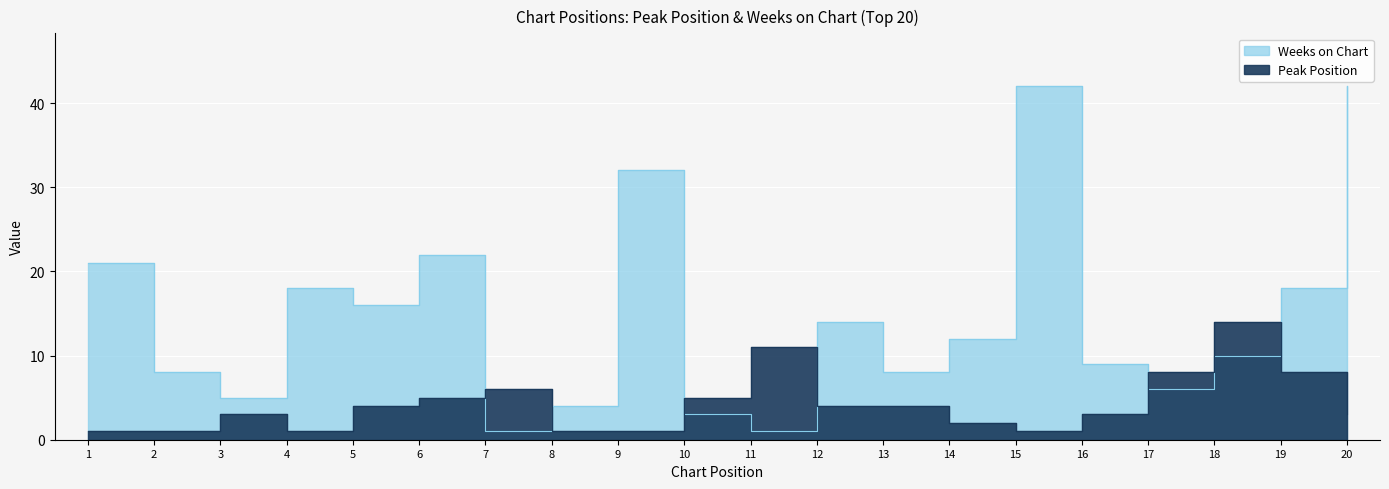

At which category is the sum across all series the highest?

20